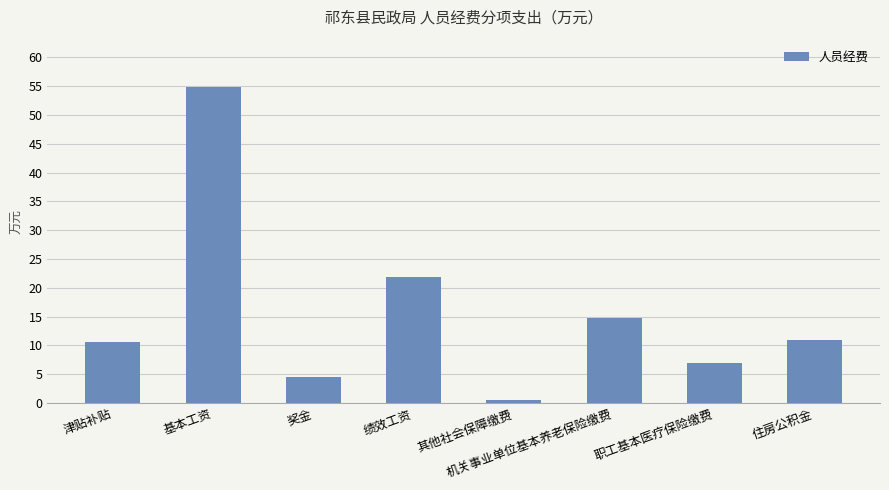

What is the label of the 6th bar from the right?

奖金